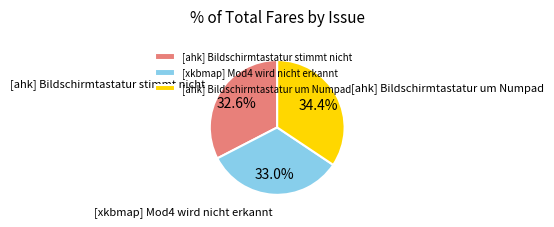

Which has a higher value, [xkbmap] Mod4 wird nicht erkannt or [ahk] Bildschirmtastatur um Numpad?

[ahk] Bildschirmtastatur um Numpad